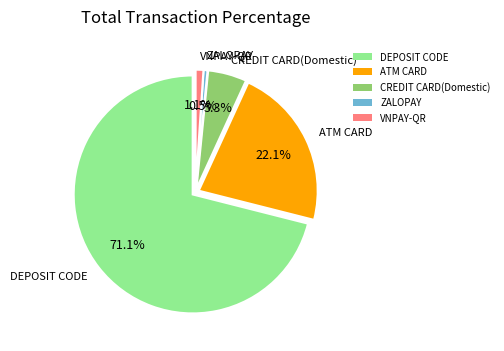

To the nearest percent, what portion does ATM CARD represent?

22%